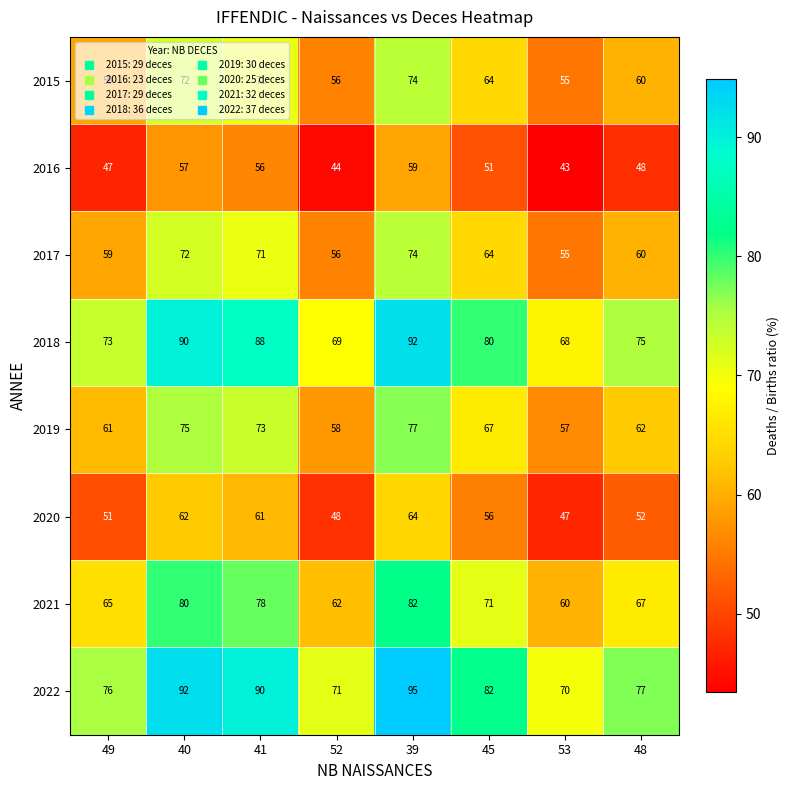

What is the smallest value displayed?

43